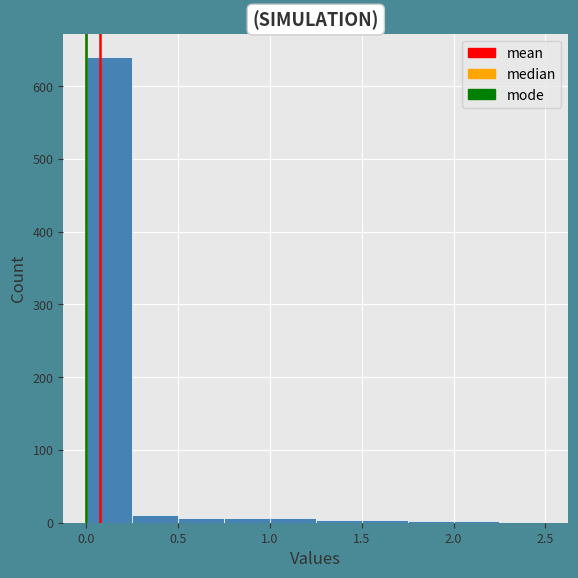

Reading left to right, transcribe this chart: for each bar, give the range it covers on the x-axis and its height. The values are not printed on the chart, so give them approximately, as read against the axis.

0.00 to 0.25: 640
0.25 to 0.50: 10
0.50 to 0.75: under 10
0.75 to 1.00: under 10
1.00 to 1.25: under 10
1.25 to 1.50: under 10
1.50 to 1.75: under 10
1.75 to 2.00: under 10
2.00 to 2.25: under 10
2.25 to 2.50: under 10